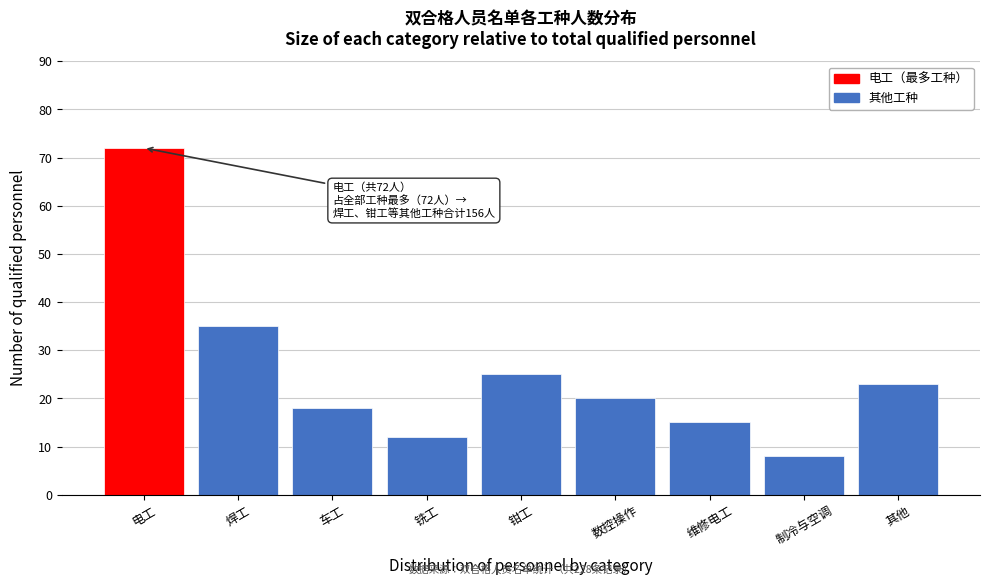

Reading left to right, list all the values displayed in this chart.

电工=72	焊工=35	车工=18	铣工=12	钳工=25	数控操作=20	维修电工=15	制冷与空调=8	其他=23